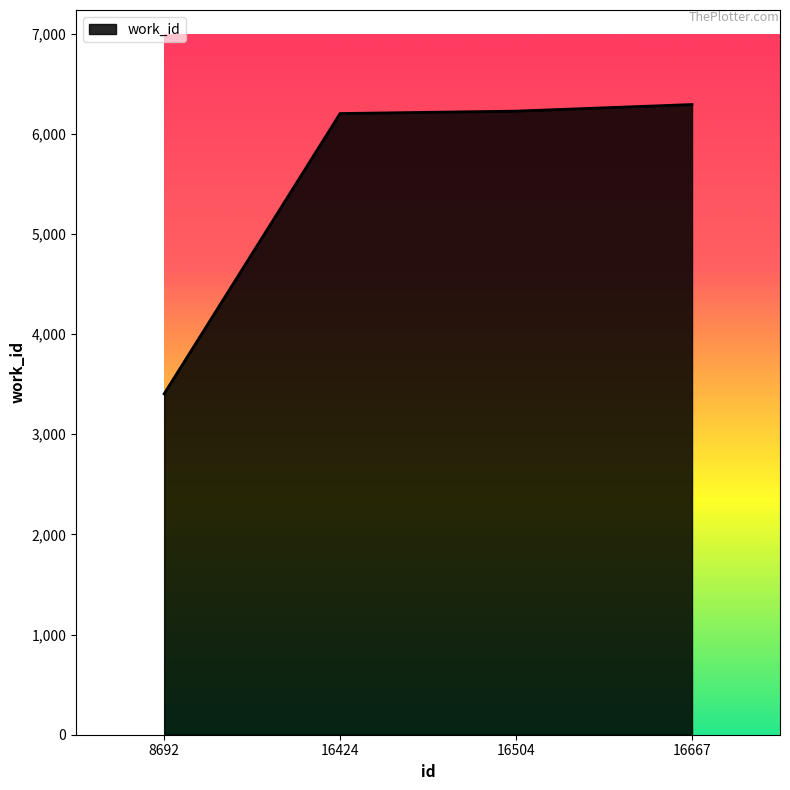

Approximately how many times larger is the value at 8692 compared to 16424?

0.5